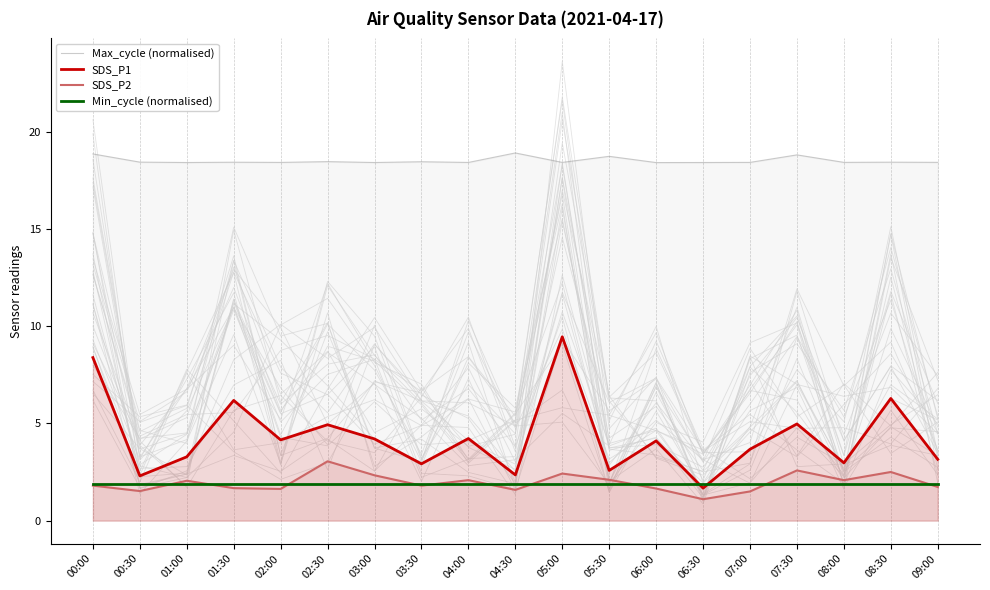

Which series changed the most between 03:30 and 07:30?

SDS_P1